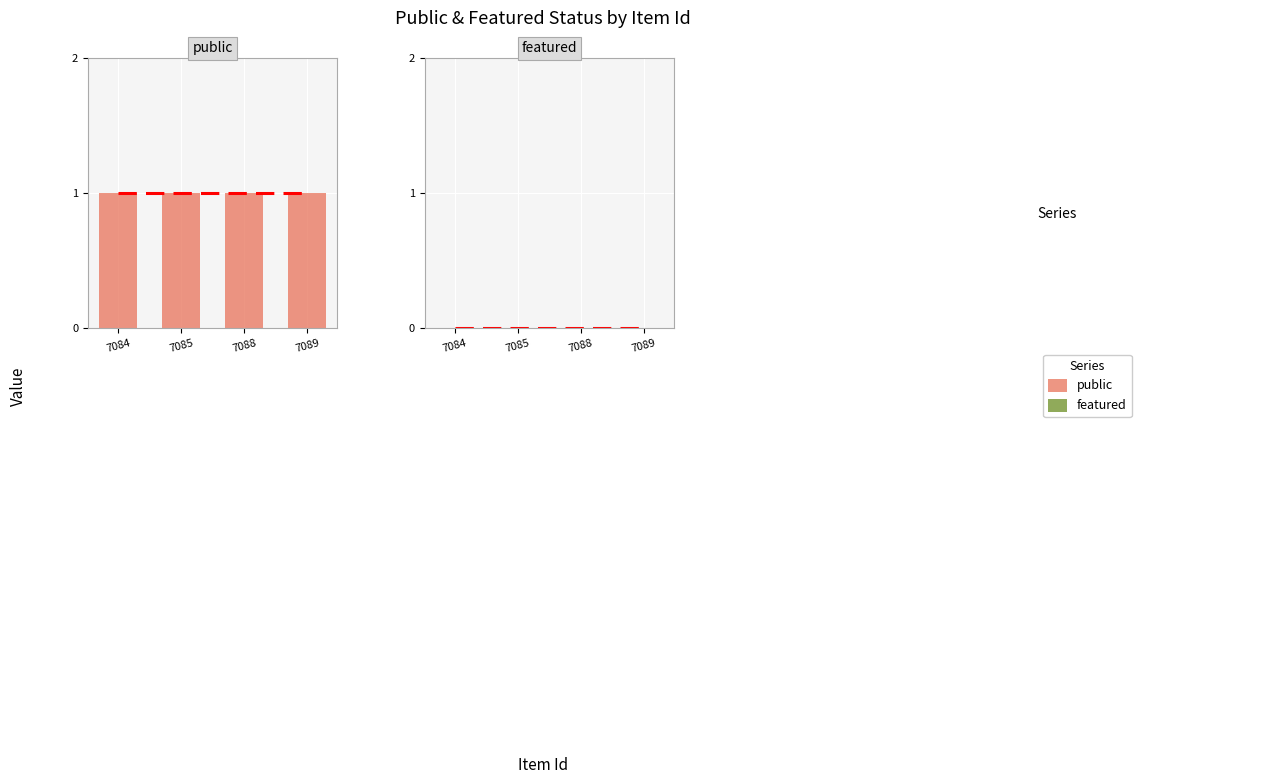

At how many categories does at least one series exceed 0?

4